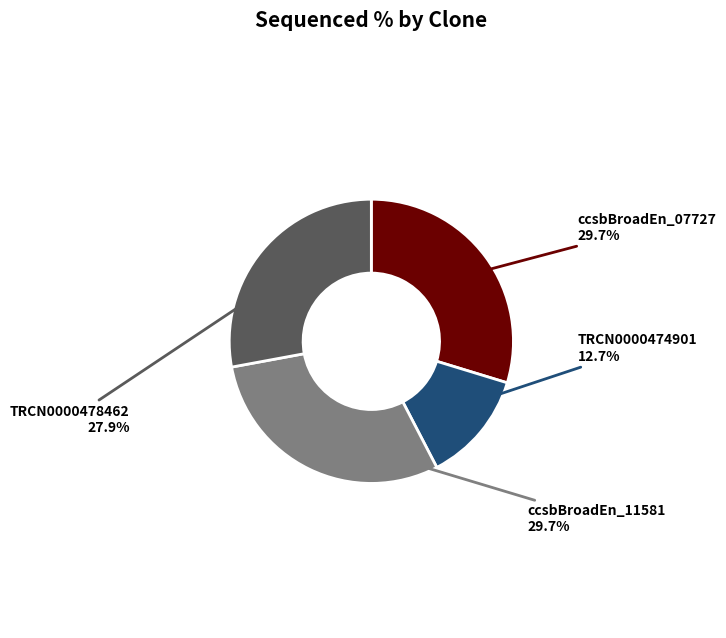

Is there any slice that represents more than half of the pie?

No